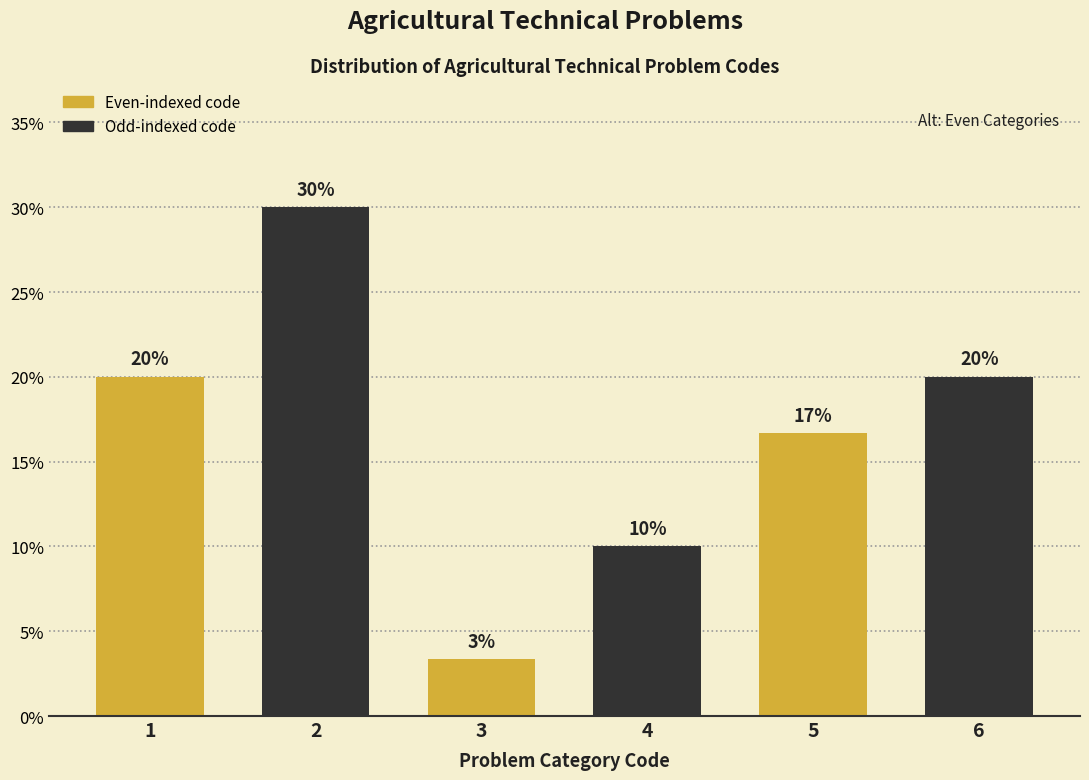

Count the values in the range 10 to 20.

4